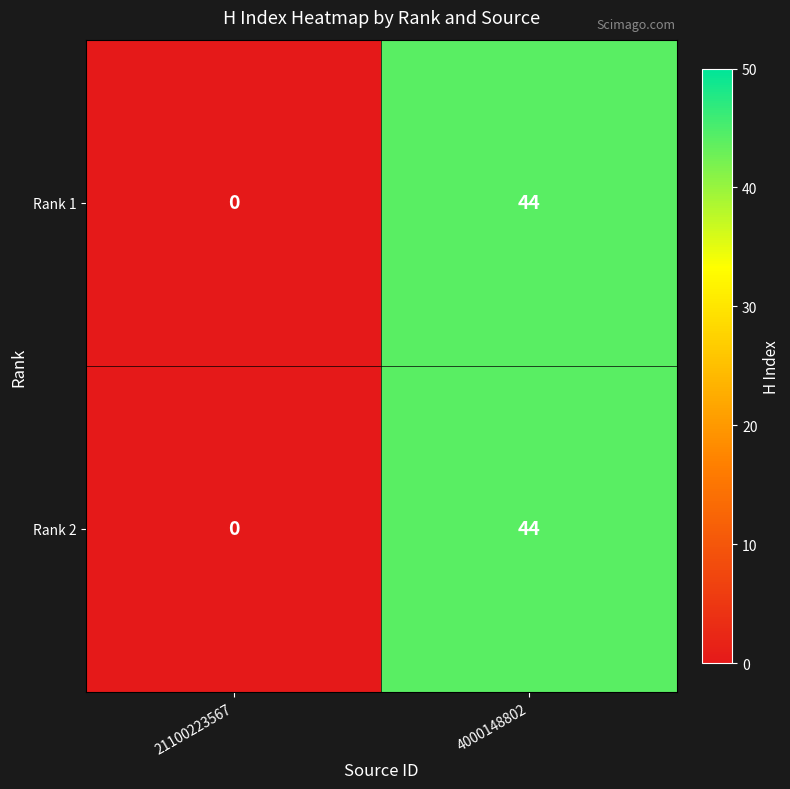

How many distinct data groups are displayed?

2